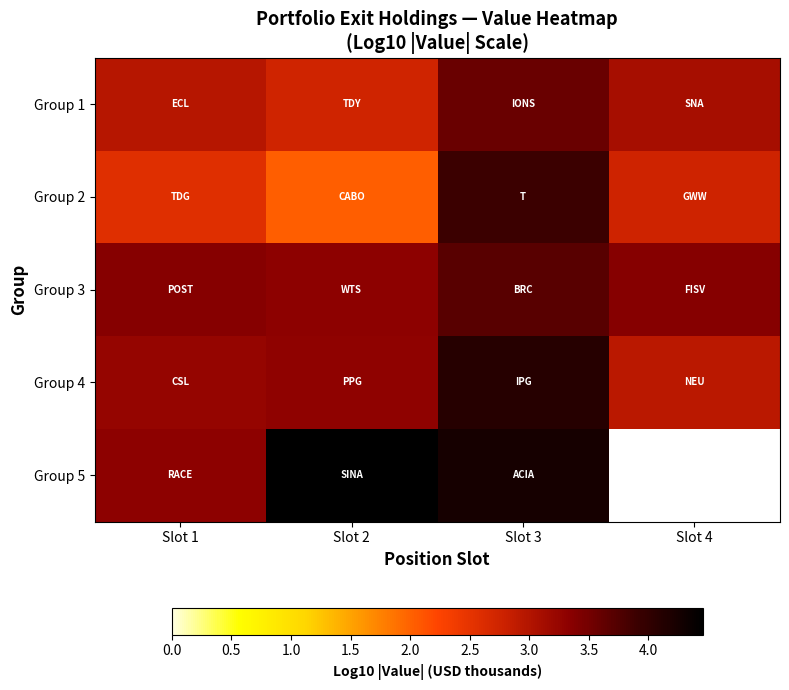

Rank the categories by Group 4 value from lowest to highest.

Slot 4, Slot 1, Slot 2, Slot 3